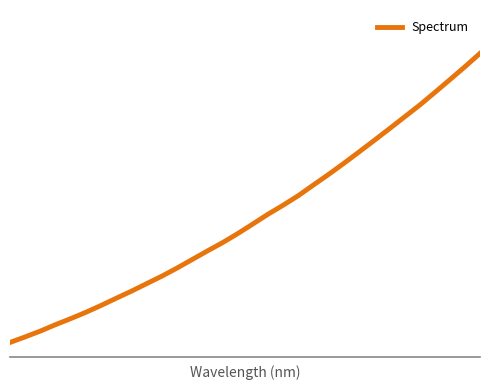

Is this an area chart (filled region under the line)?

No